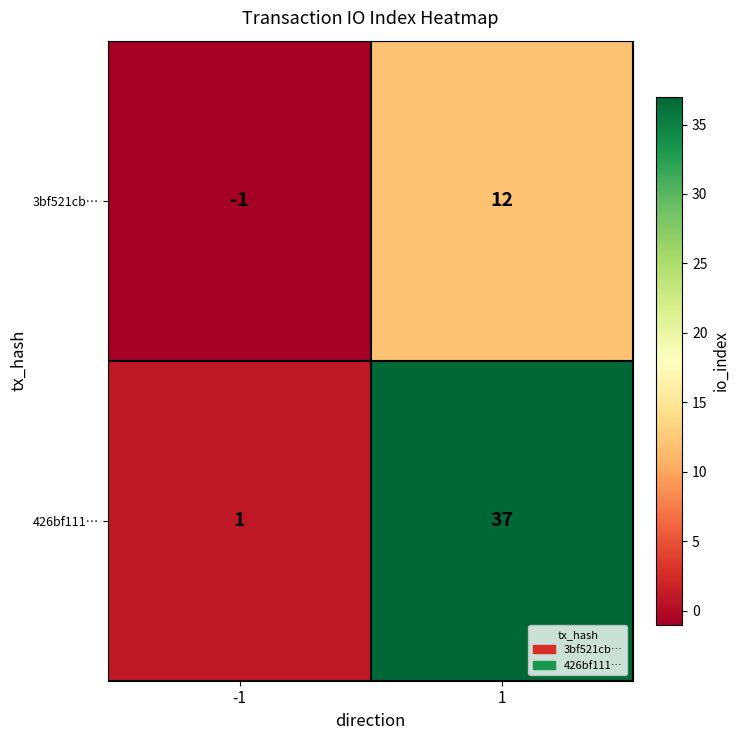

The value of 426bf111… at 1 is 13. True or false?

False